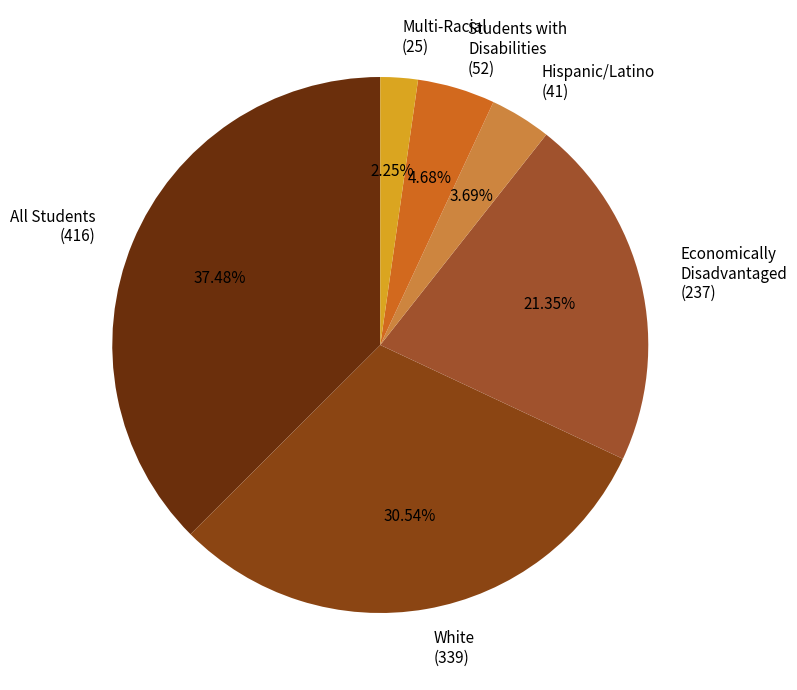

Does All Students (416) account for over 50% of the chart?

No